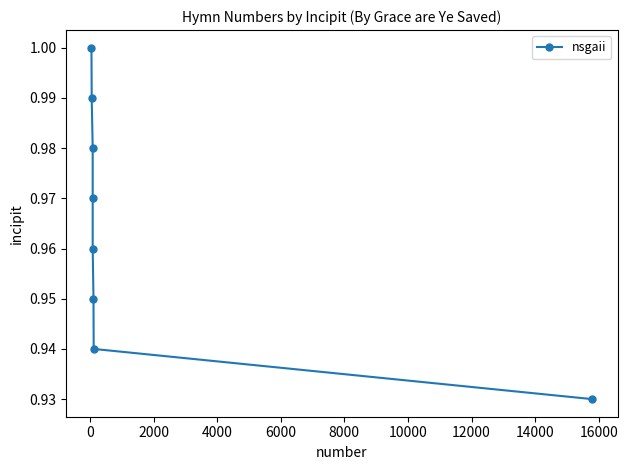

Is it true that the value at 0 is 1.5?

False